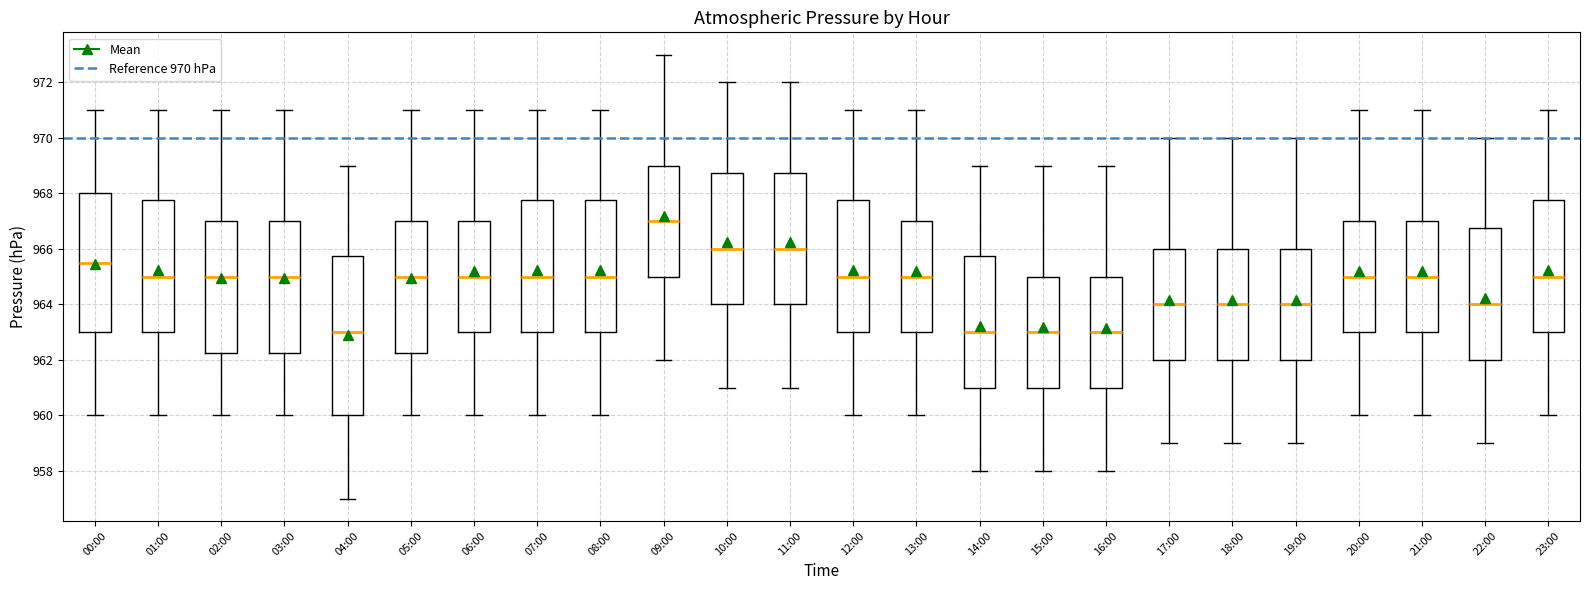

Comparing the boxes themselves (not the whiskers), which one is the tallest?

04:00